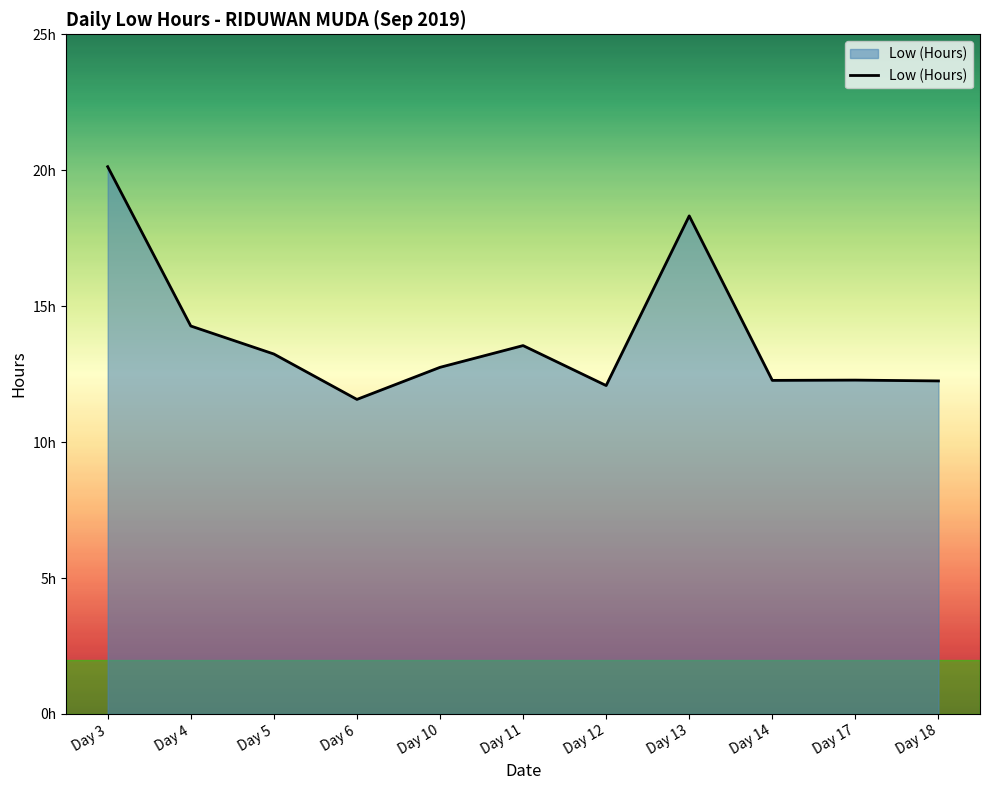

Approximately how many times larger is the value at Day 4 compared to Day 13?

0.8